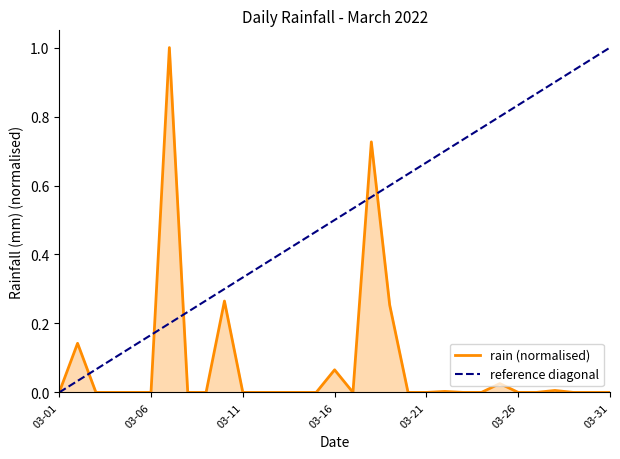

What is the highest value of the rain (normalised) series?

1.0